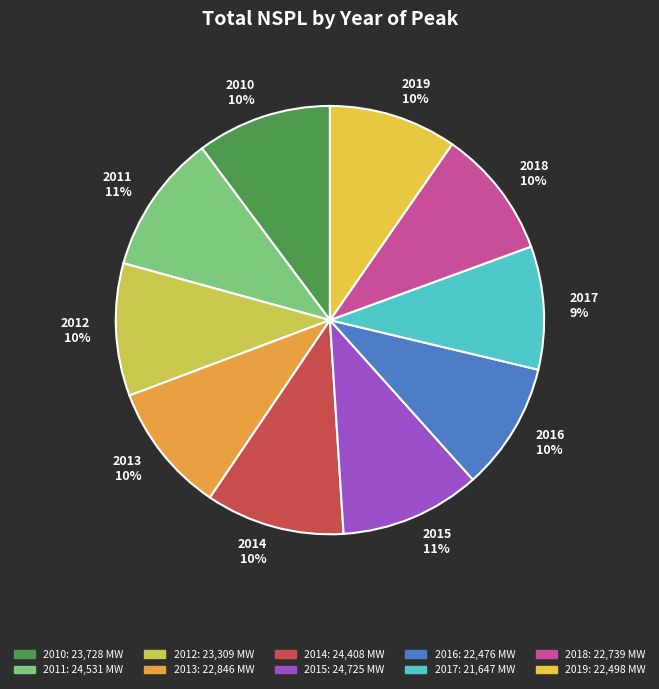

Is 2016 the majority of the pie?

No